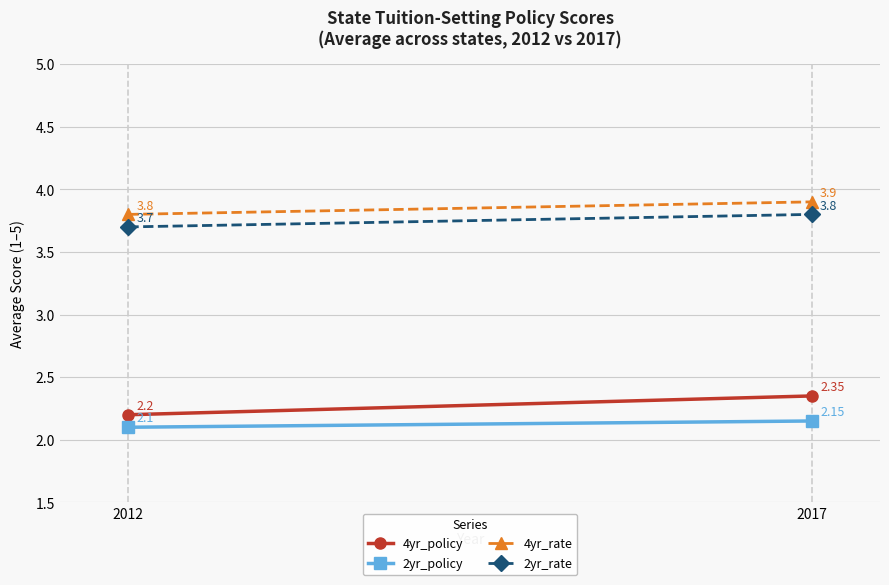

Which series has the widest spread of values?

4yr_policy